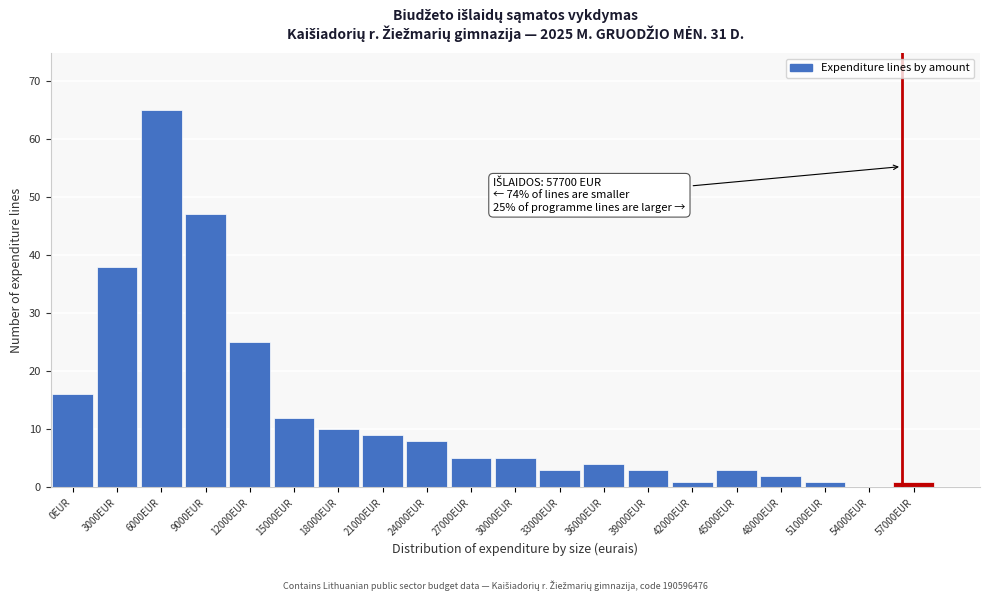

Reading left to right, transcribe all the data shown in this chart.

0EUR=16	3000EUR=38	6000EUR=65	9000EUR=47	12000EUR=25	15000EUR=12	18000EUR=10	21000EUR=9	24000EUR=8	27000EUR=5	30000EUR=5	33000EUR=3	36000EUR=4	39000EUR=3	42000EUR=1	45000EUR=3	48000EUR=2	51000EUR=1	54000EUR=0	57000EUR=1